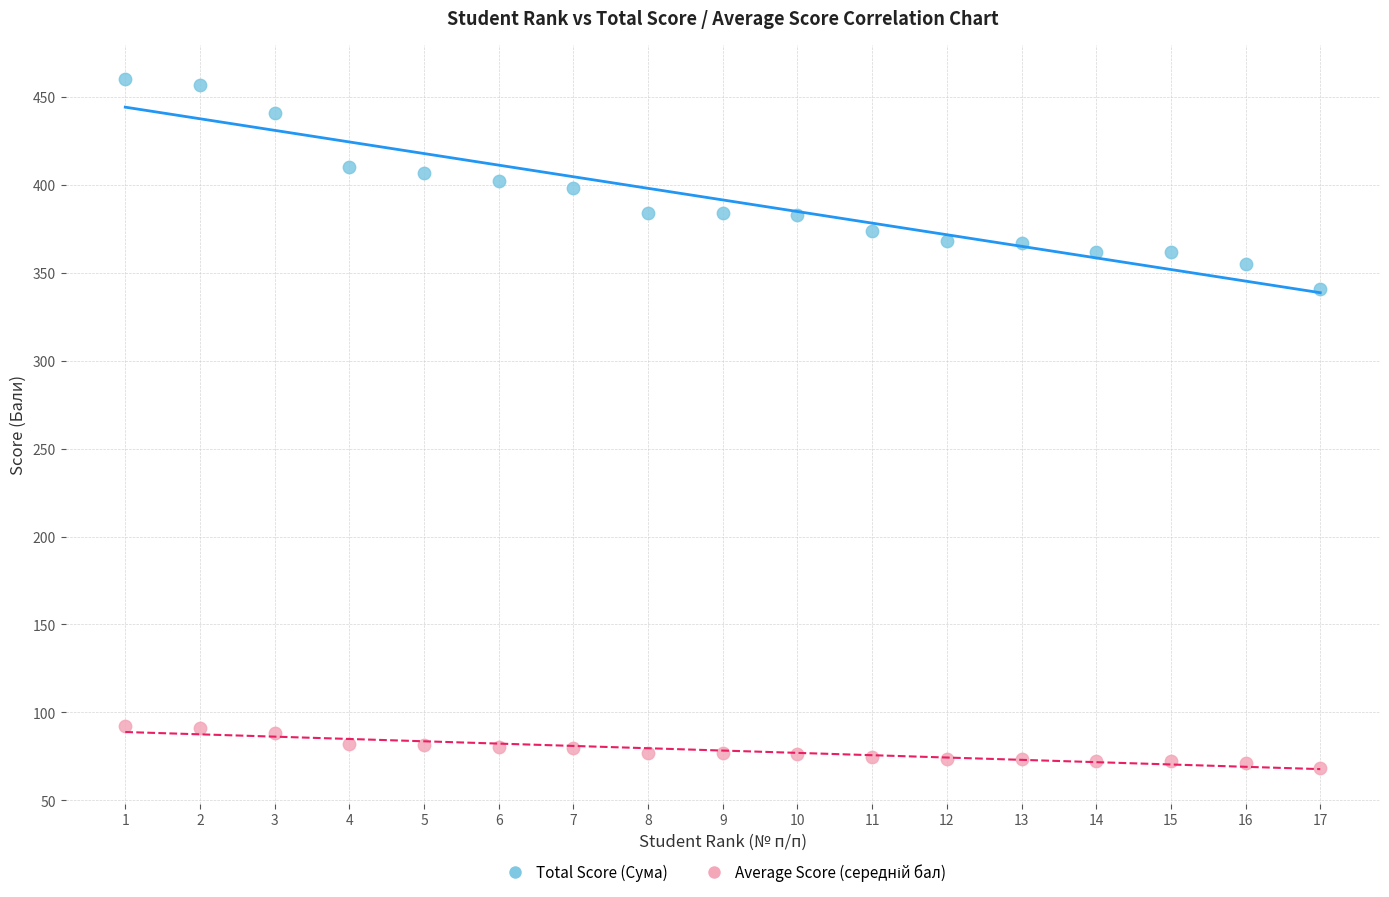

Across all data points, what is the range of Y values (max minus min)?

391.8